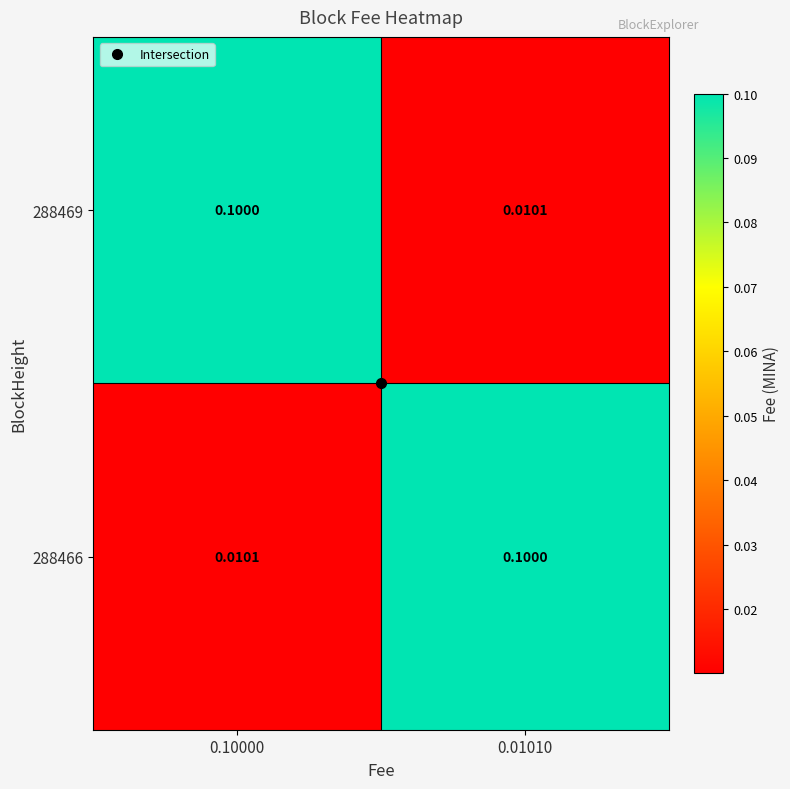

At how many categories does at least one series exceed 0?

2